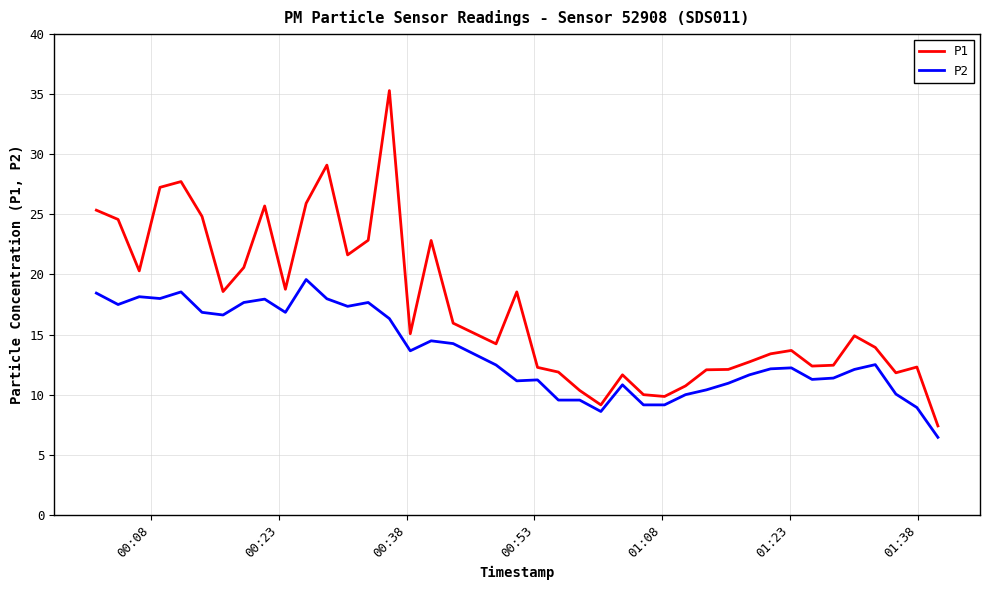

Rank the series by their average value, from lowest to highest.

P2, P1